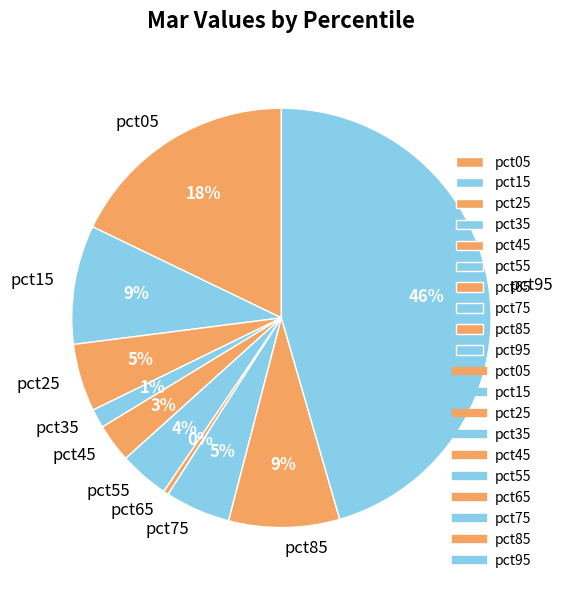

Does any single category account for the majority?

No